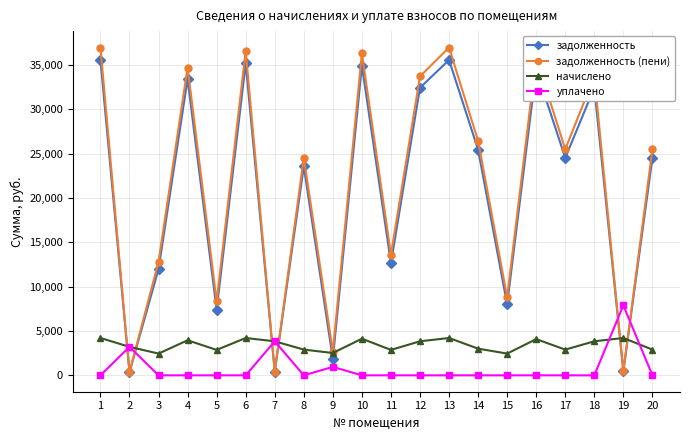

What is the difference between the начислено values at 18 and 5?

971.1